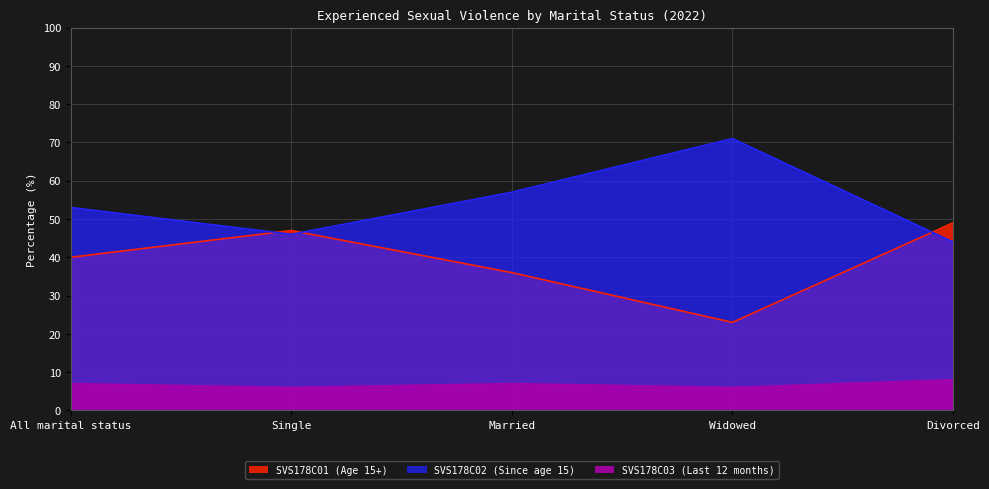

True or false: SVS178C01 (Age 15+) and SVS178C03 (Last 12 months) intersect in this chart.

False